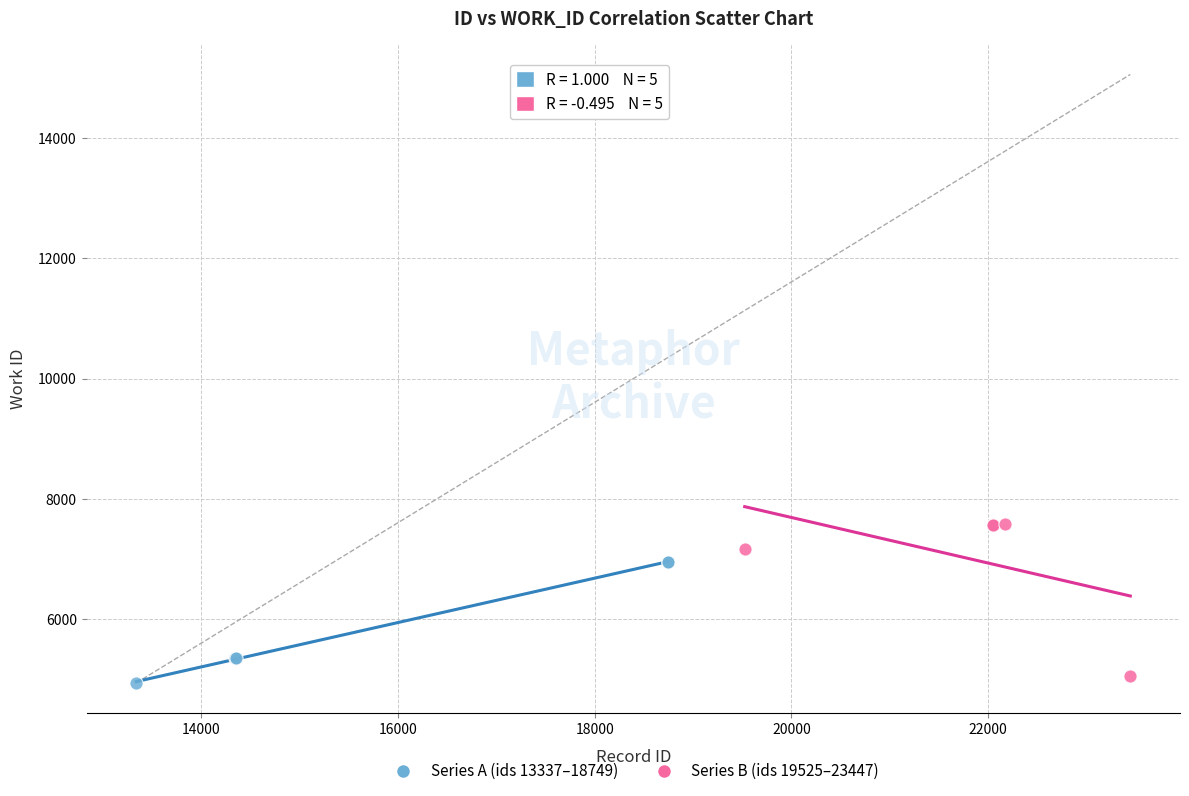

What are all the series names shown in the legend?

Series A (ids 13337–18749), Series B (ids 19525–23447)